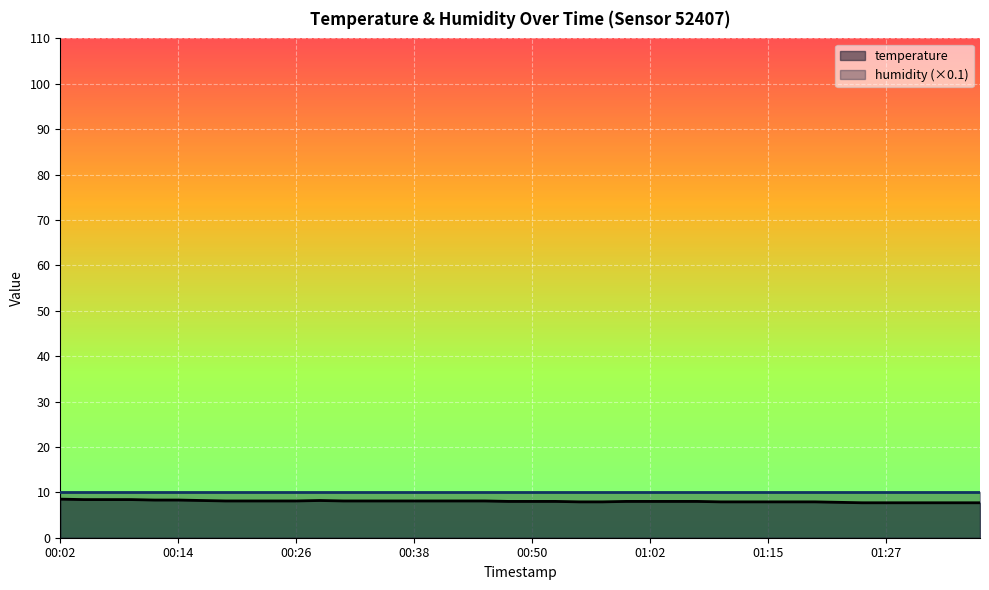

At which category does the data reach its first local peak?

00:28